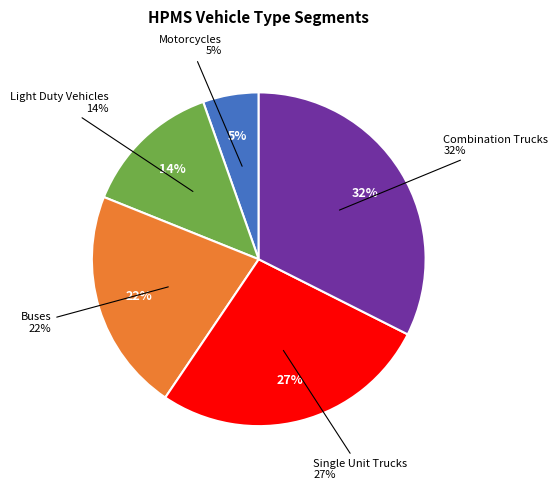

How many slices are in this pie chart?

5